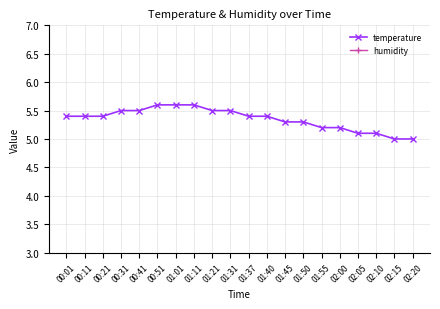

At which category does the chart reach its minimum across all series?

02:15